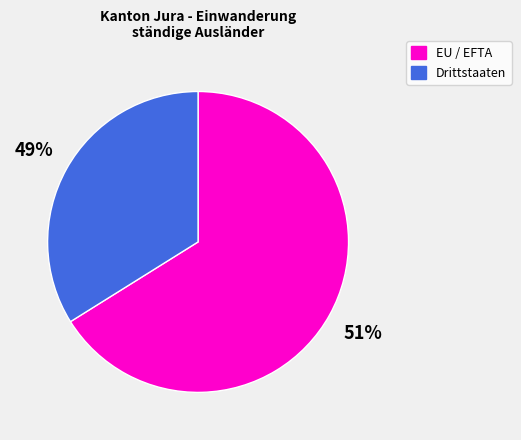

What is the ratio of the value at Drittstaaten to the value at EU / EFTA?

0.5